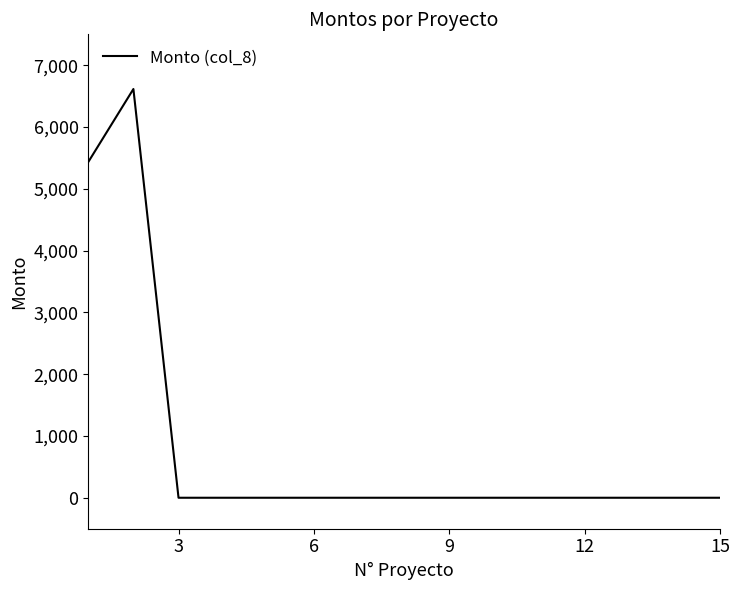

What is the difference between the maximum and minimum values?

6615.0